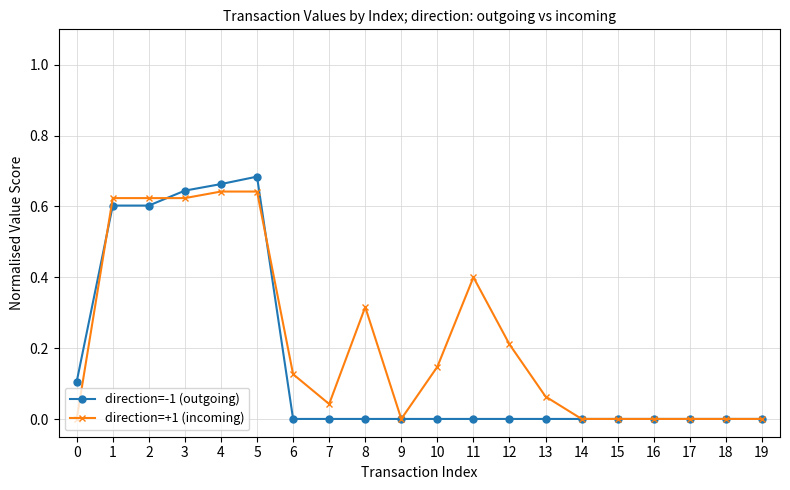

Is it true that direction=+1 (incoming) equals 0.9 at 1?

False